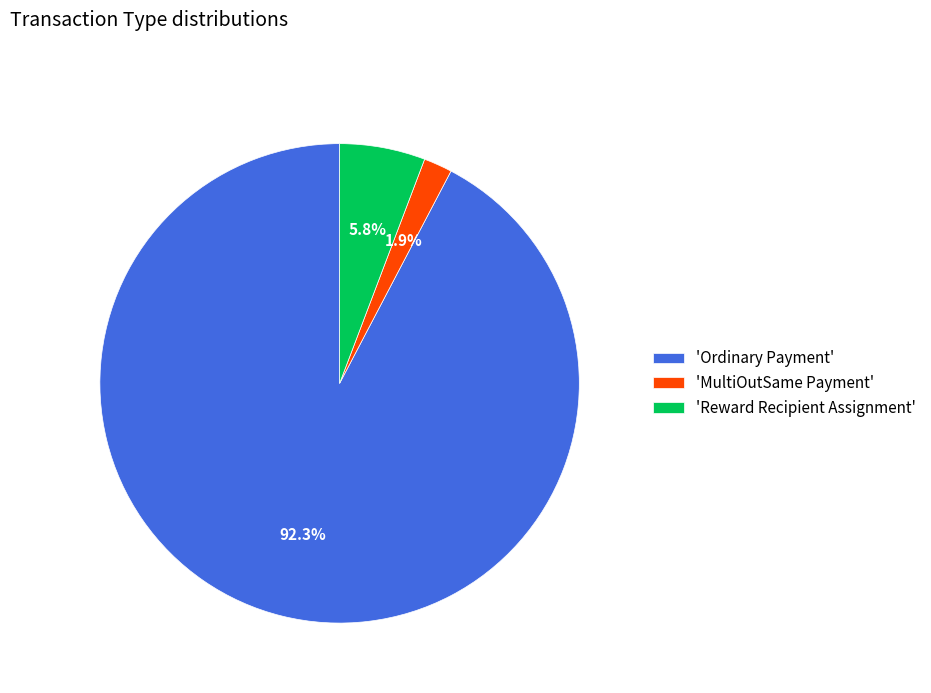

Count the number of slices in the pie.

3